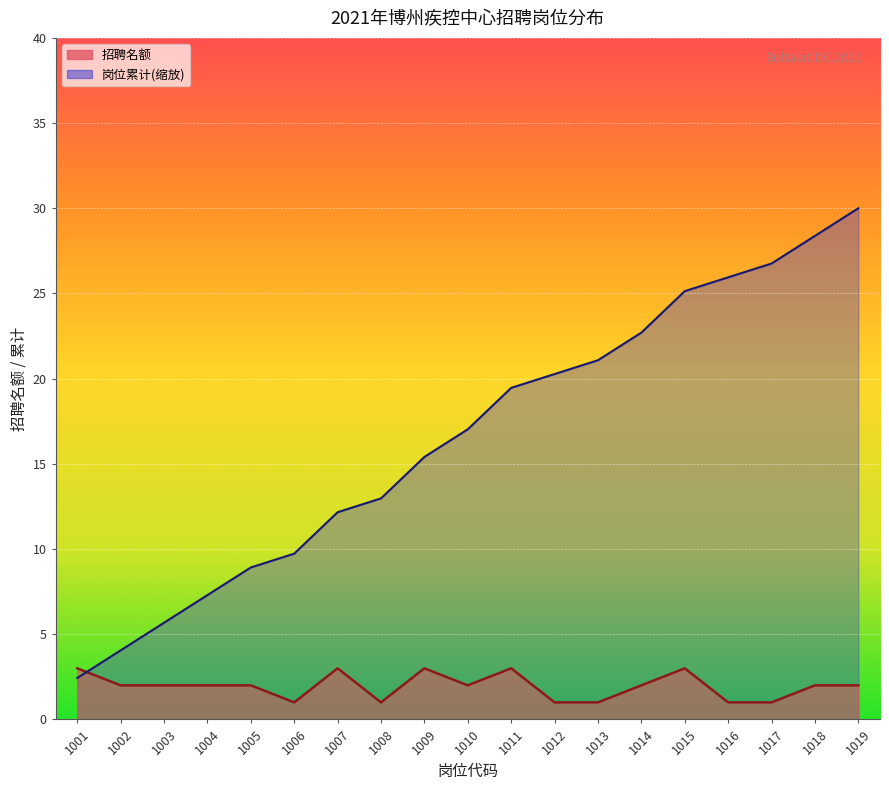

How many lines are shown in the chart?

2